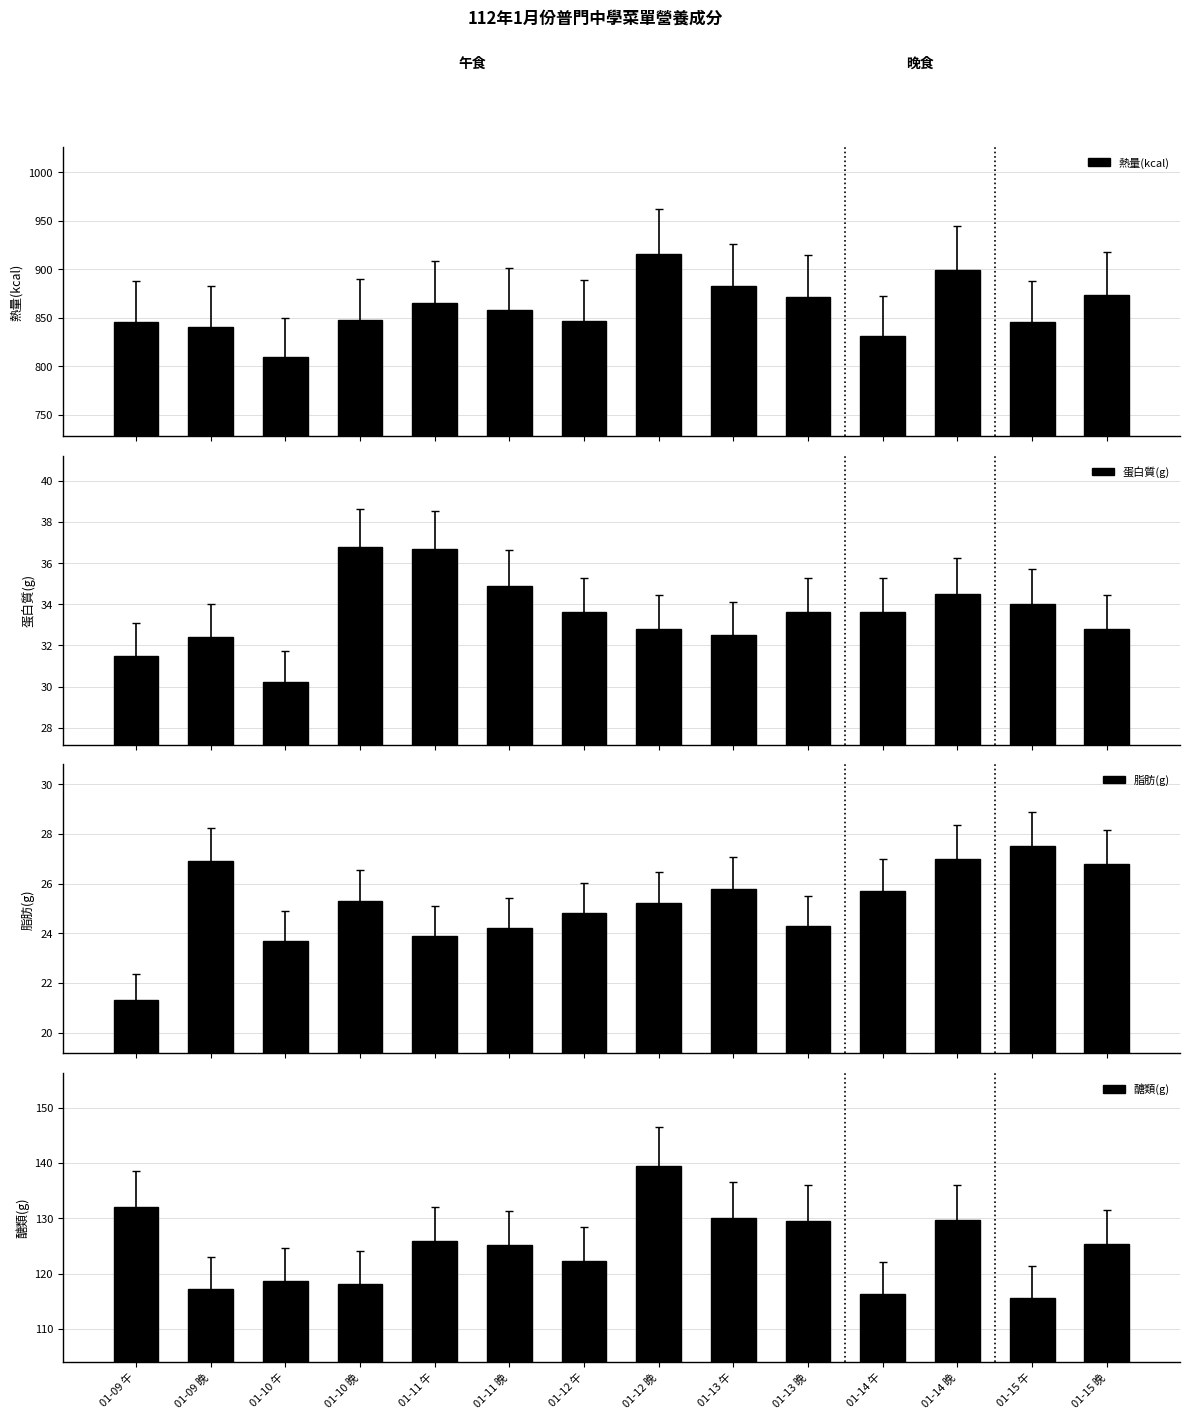

True or false: 脂肪(g) has a value of 34.4 at 01-12 午.

False